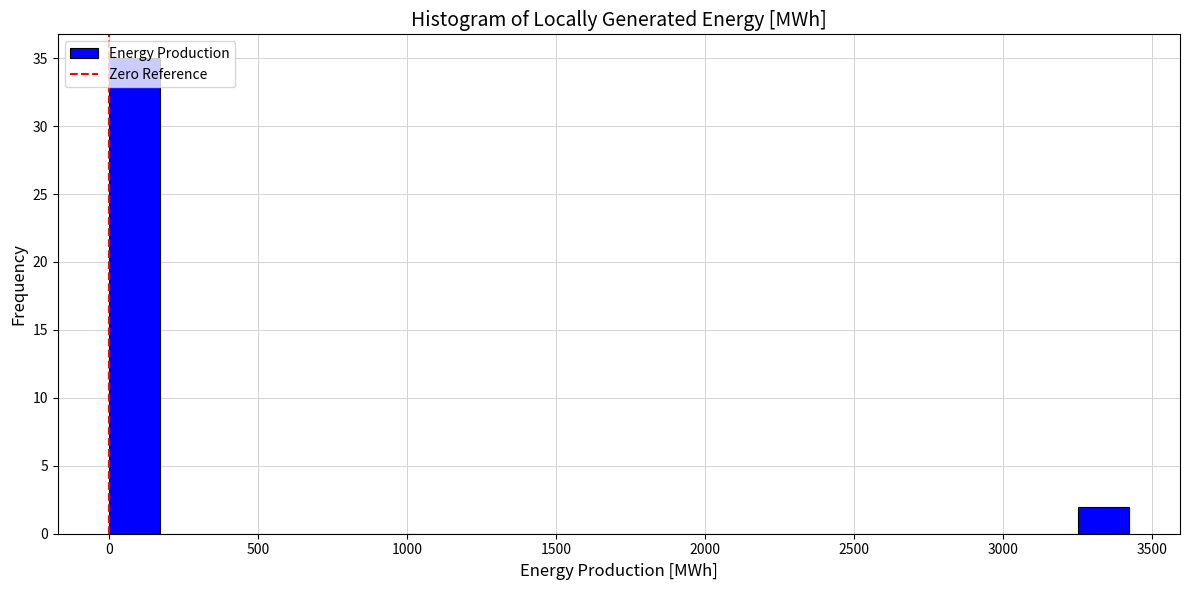

Read against the x-axis, roughly where is the centre of the tallest bar?

100